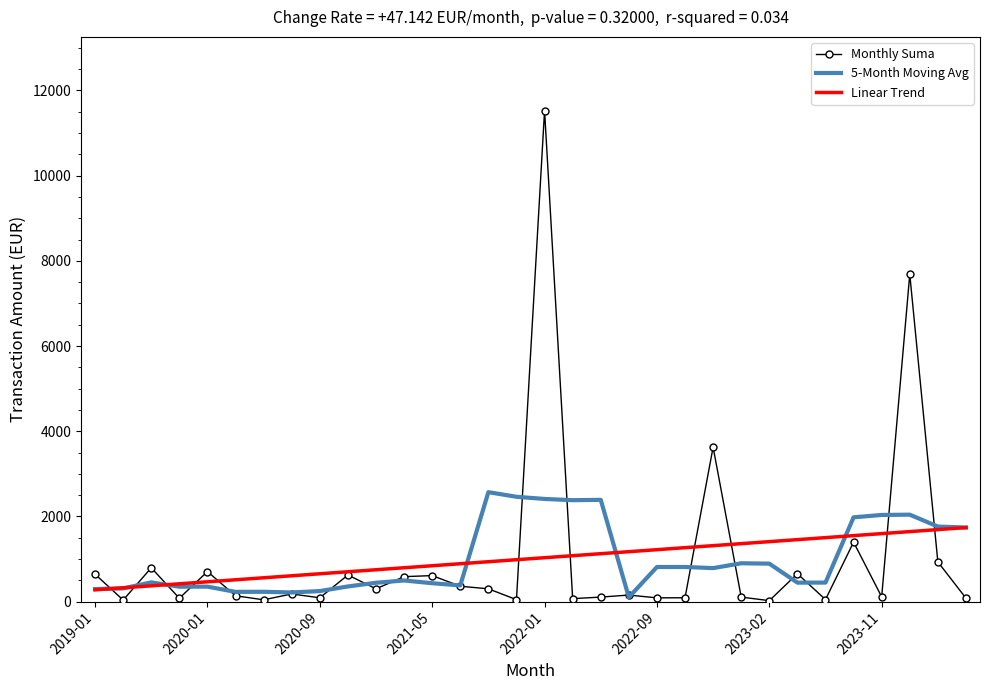

What is the greatest value displayed?

11529.1